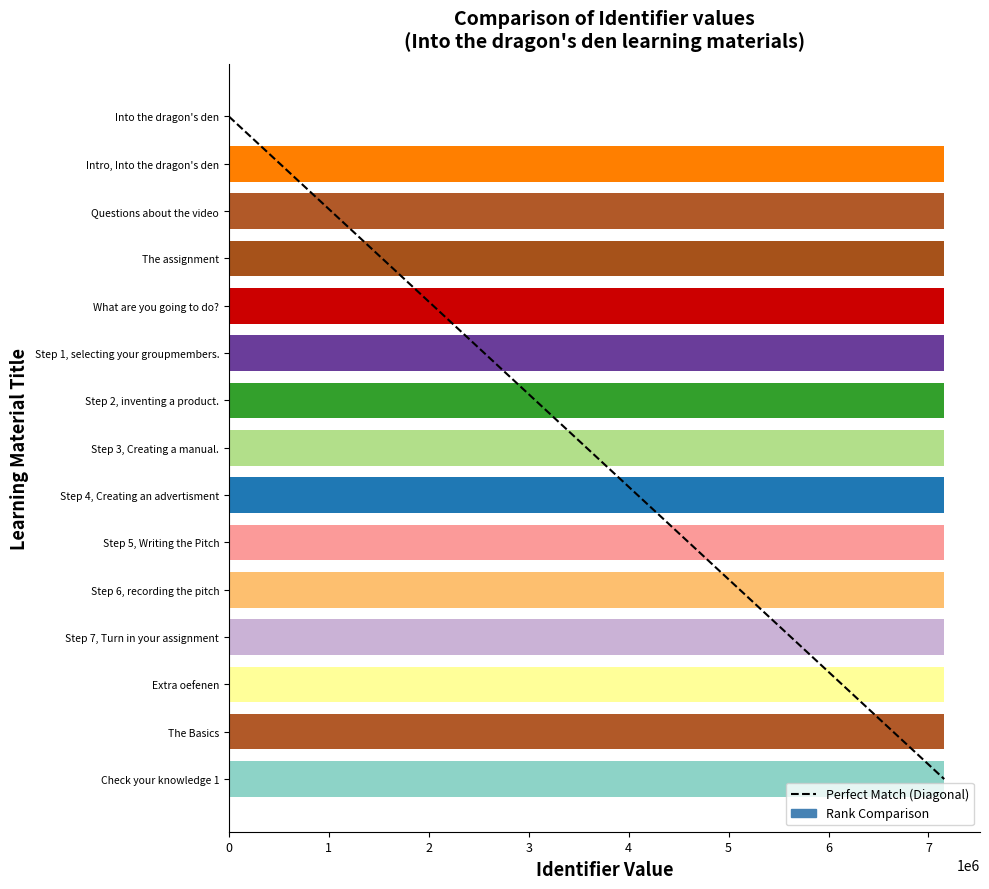

The value at Intro, Into the dragon's den is 4214562. True or false?

False